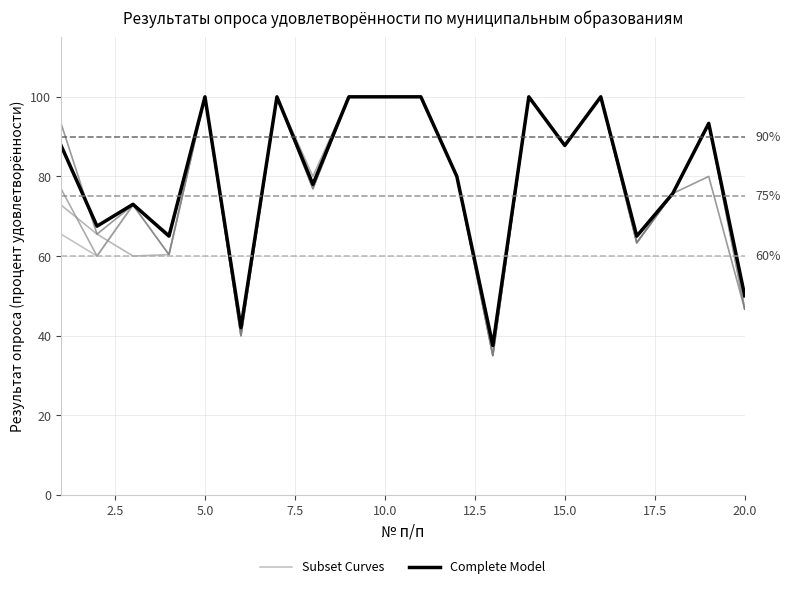

What is the minimum value for Subset Curves?

35.0